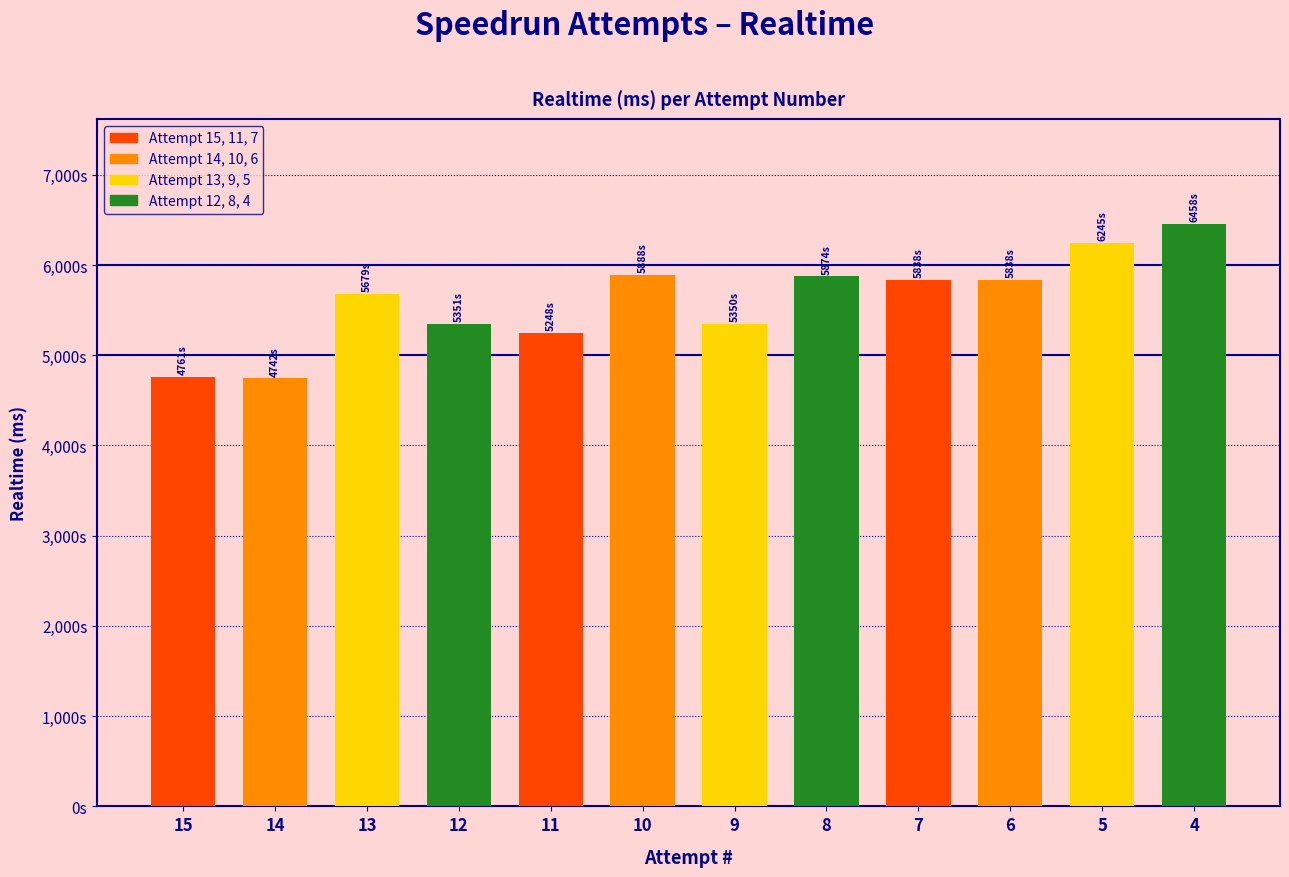

How many values exceed 5837689?

5